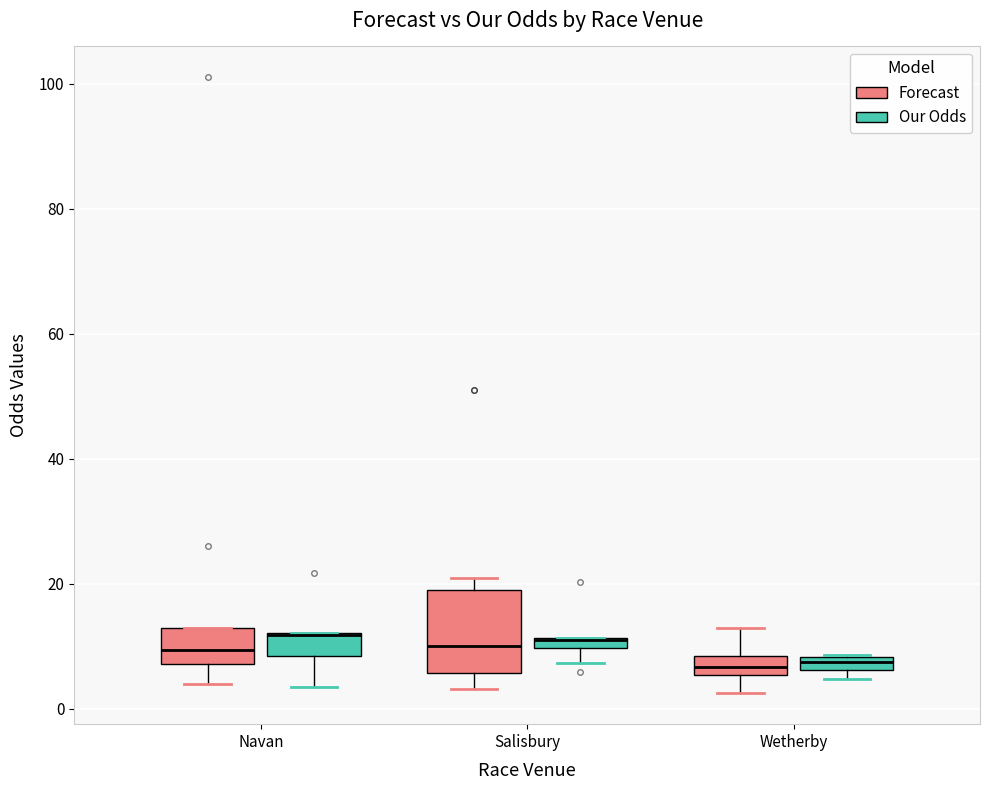

Where is the upper edge of the box for Salisbury (Forecast) on the y-axis? The values are not printed on the chart, so give them approximately, as read against the axis.

20